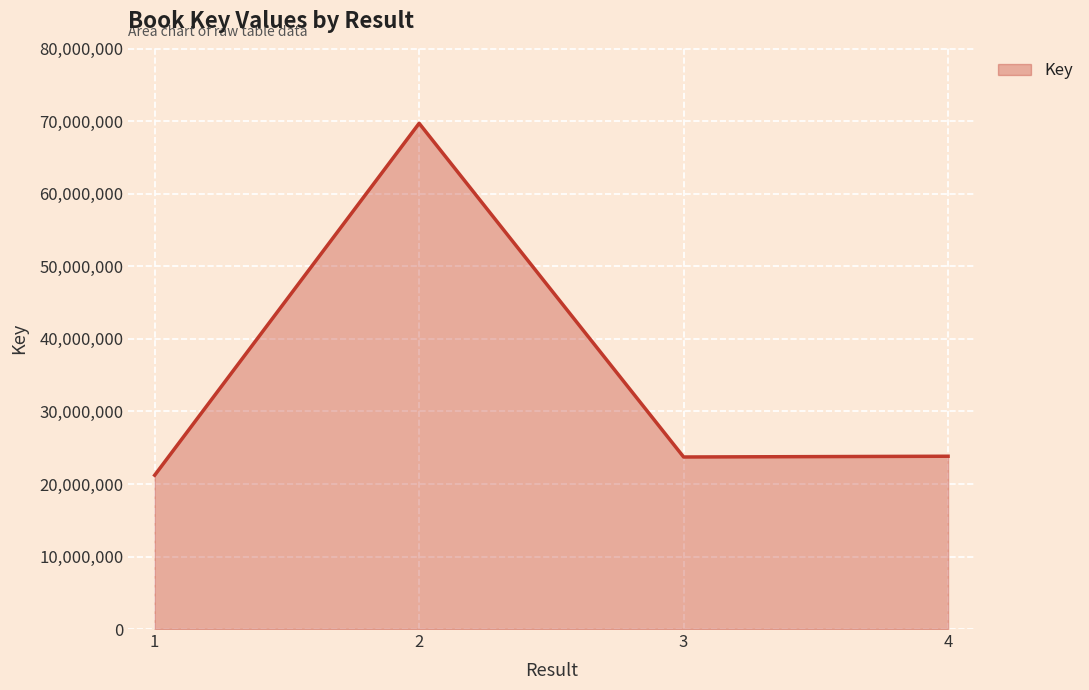

What is the greatest value displayed?

69734259